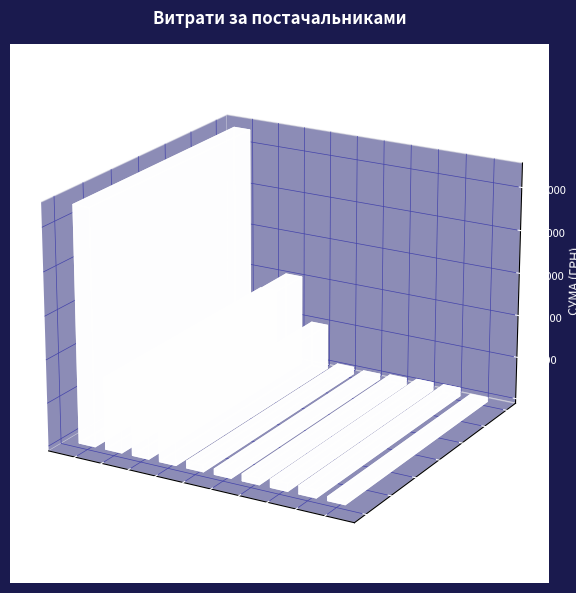

List the labels in order of value, smallest first.

ТОВ "Круг А", КП "Дніпроводоканал", ТОВ "Крайт", ФОП "Мовчан Є.В.", ФОП "Безкровний В.А.", ТОВ "ВКП "Техкомплект", ТОВ "Агора-Н", МКП "Дніпропетровські міські теплові", ТОВ "Галс-Бора", ТОВ "Карон груп"